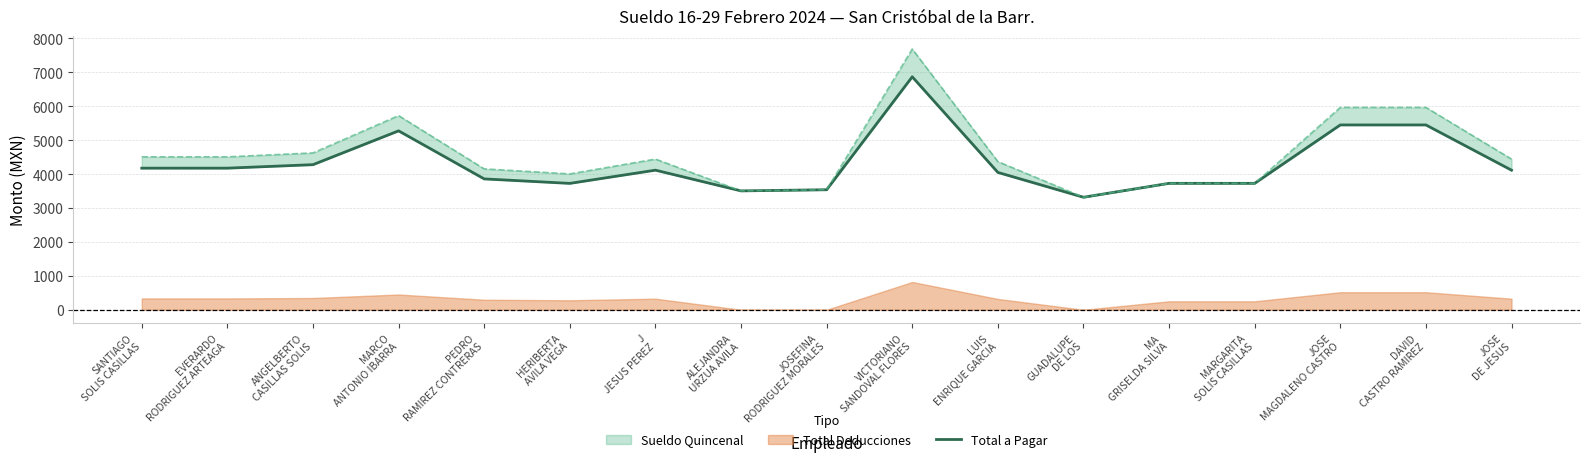

How many interior local peaks (higher than both neighbors) does the data have?

3